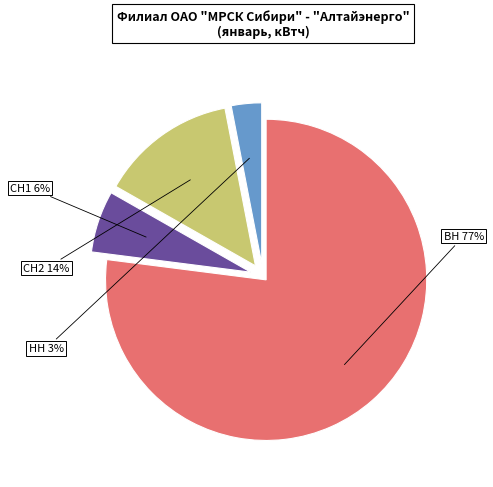

To the nearest percent, what percentage of the pie is ВН?

77%